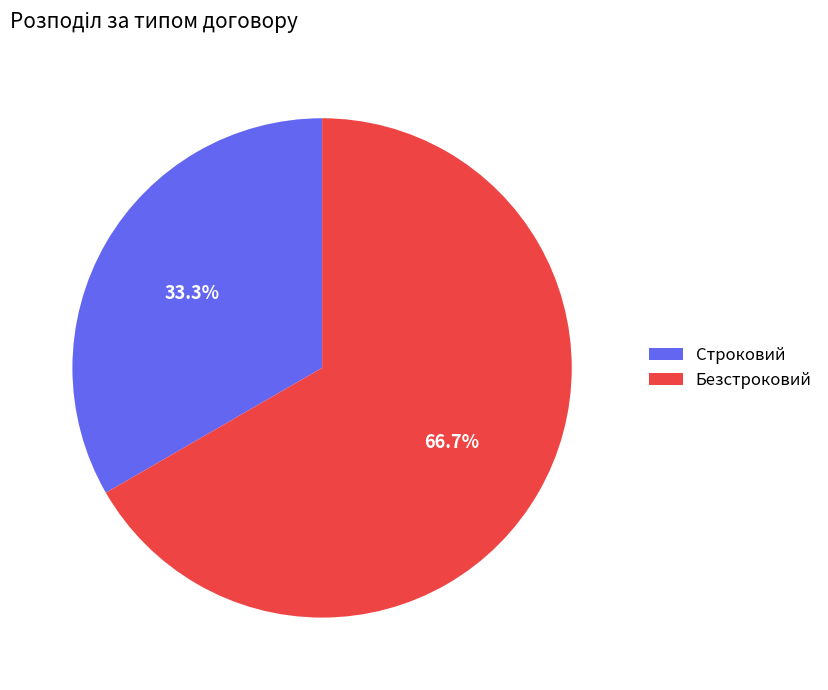

Which category has the biggest portion of the pie?

Безстроковий